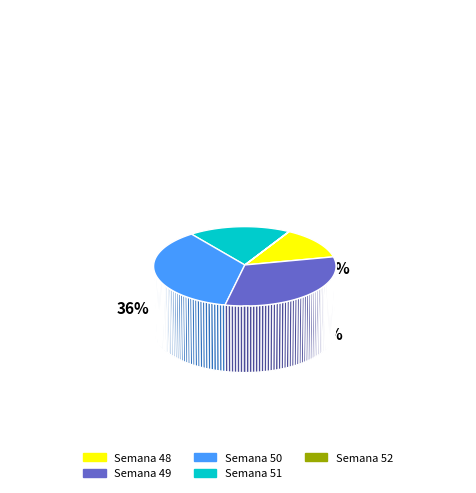

What is the change in value from Semana 49 to Semana 52?

-106003